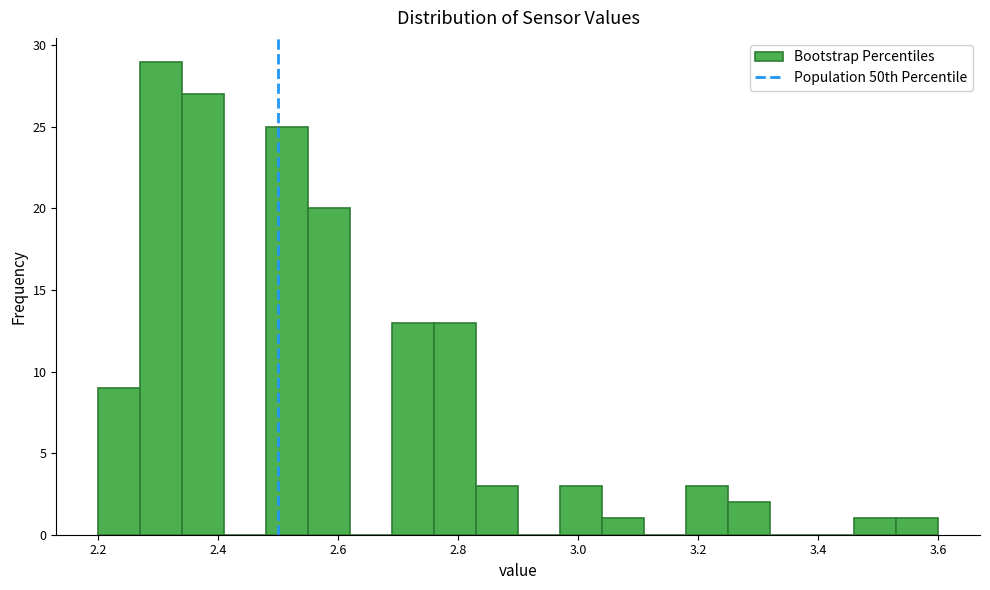

Around what value on the x-axis is the tallest bar? Give the approximate position of its centre, as read against the axis.

2.30